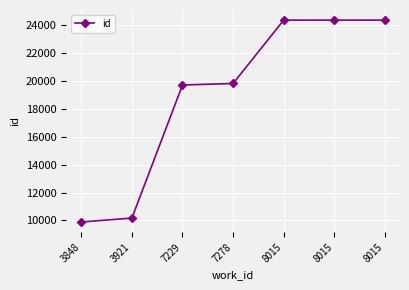

How many data points are less than 19832?

3